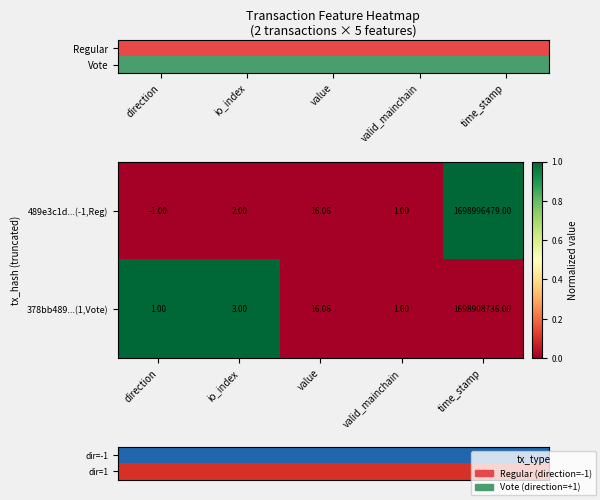

How many distinct data groups are displayed?

2